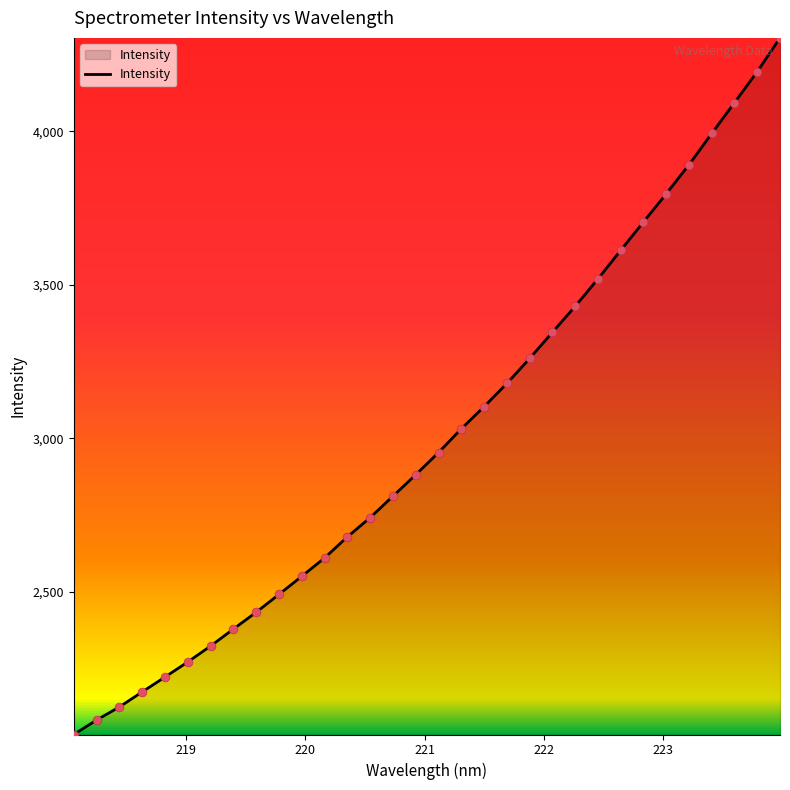

What is the difference between the maximum and minimum values?

2267.9